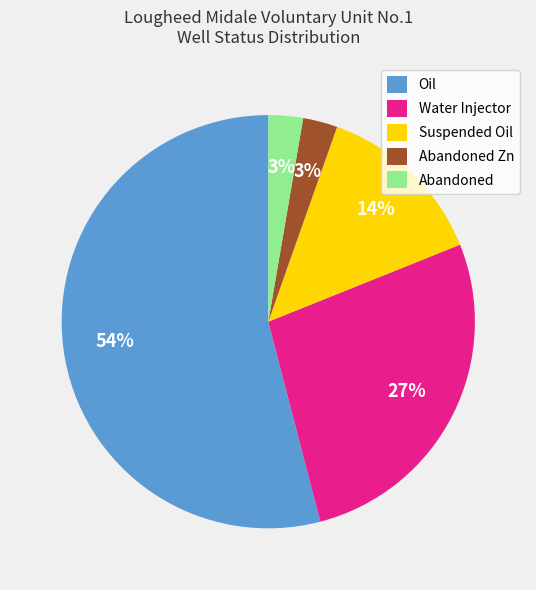

To the nearest percent, what percentage of the pie is Abandoned Zn?

3%